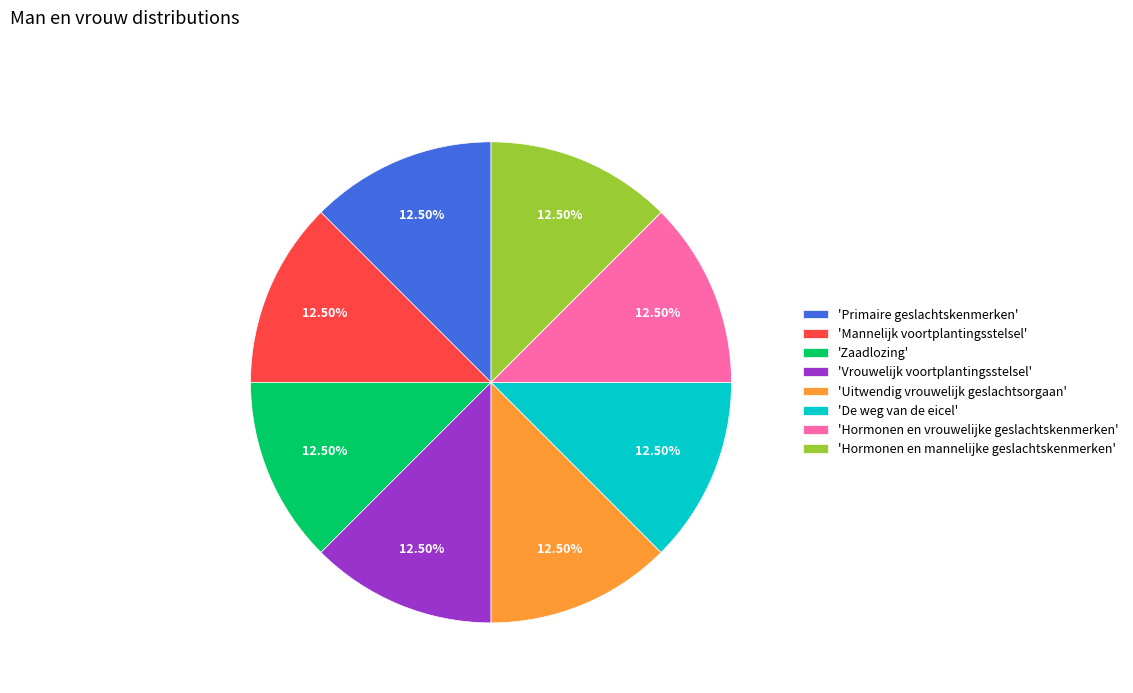

Approximately how many times larger is the value at 'Vrouwelijk voortplantingsstelsel' compared to 'Hormonen en vrouwelijke geslachtskenmerken'?

1.0